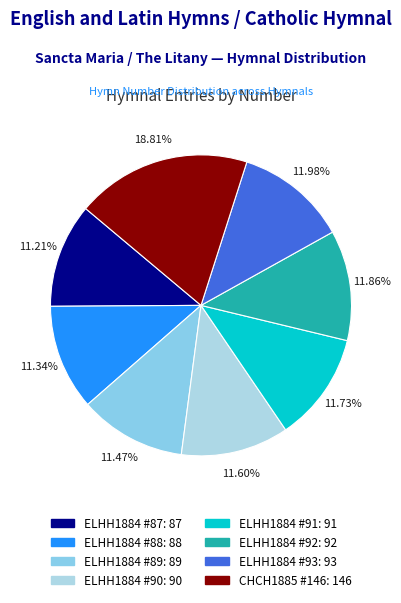

What percentage do CHCH1885 #146 and ELHH1884 #90 together represent?

30.4%